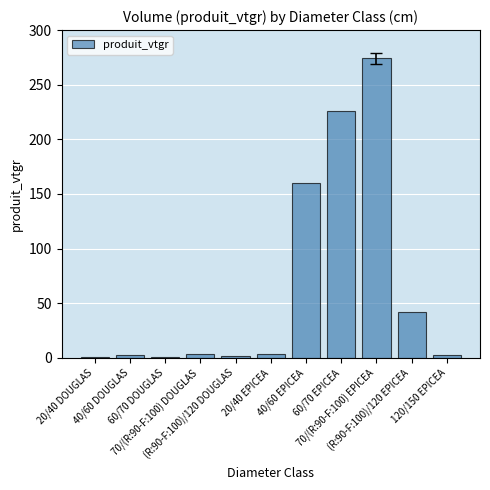

What is the maximum value shown in the chart?

274.3